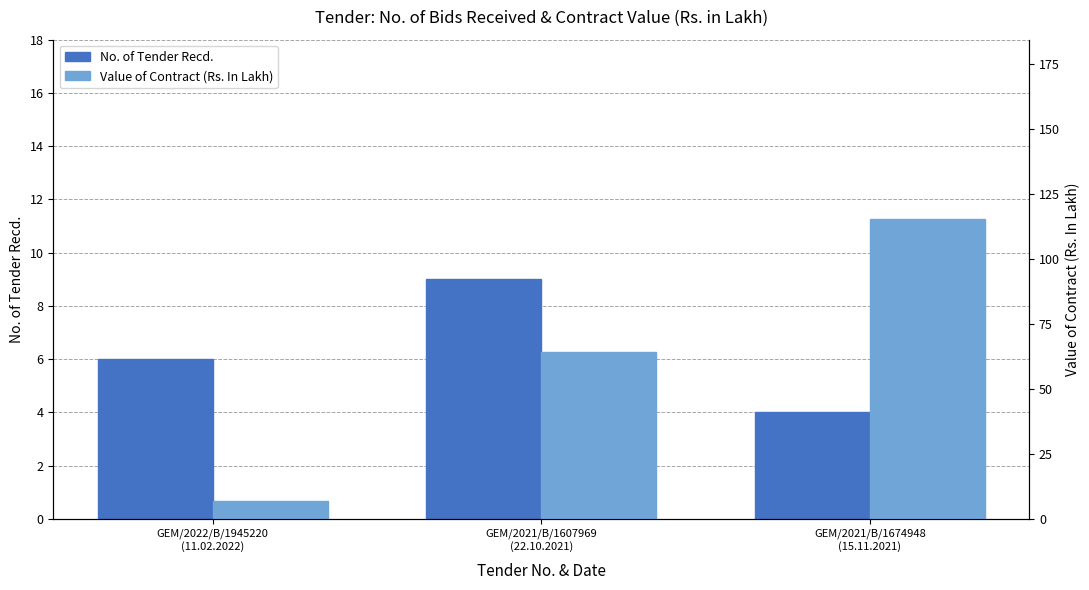

How many data points in Value of Contract (Rs. In Lakh) are above 64?

2